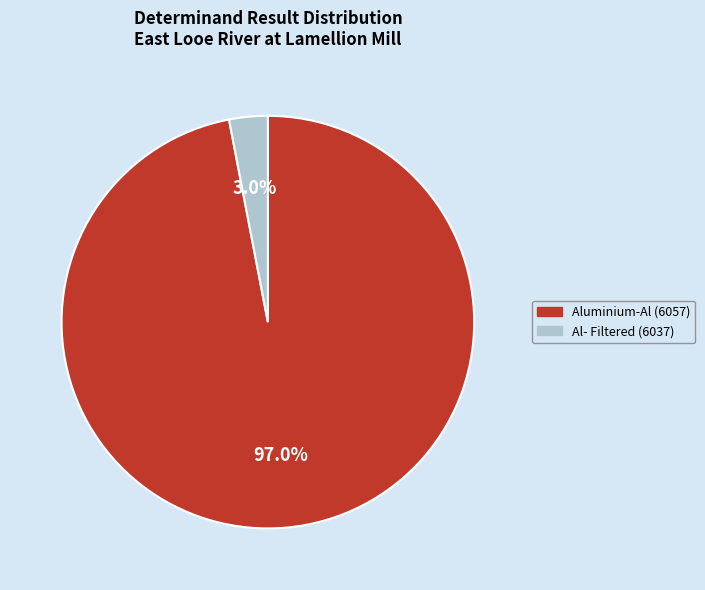

True or false: Aluminium-Al (6057) accounts for 83% of the total.

False